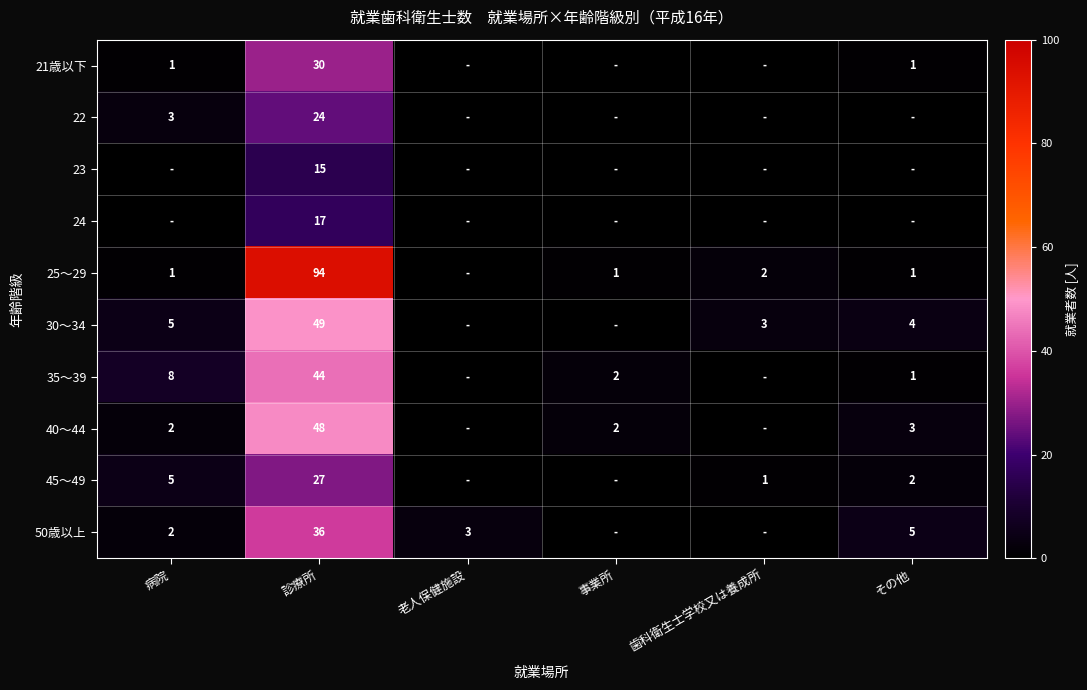

Is the value of 30～34 at その他 greater than the value of 25～29 at 病院?

Yes